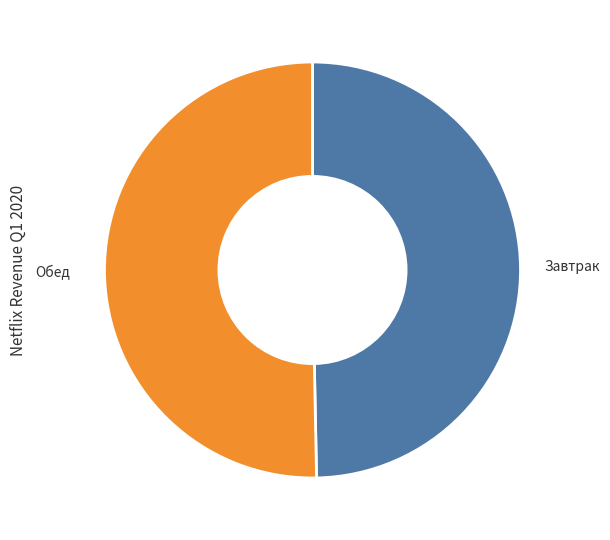

Does Обед represent more than half of the total?

Yes